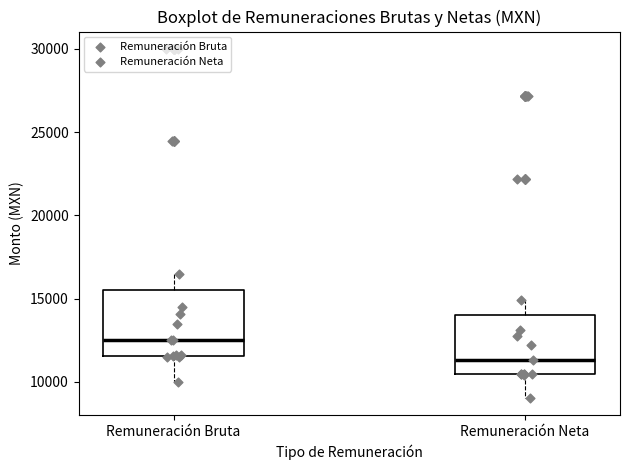

Reading left to right, read every box against the y-axis: the position of its median line, the range the box covers, and the ends of its whiskers. The values are not printed on the chart, so give them approximately, as read against the axis.

Remuneración Bruta: median 12500, box 11500 to 15500, whiskers 10000 to 16500
Remuneración Neta: median 11500, box 10500 to 14000, whiskers 9000 to 15000